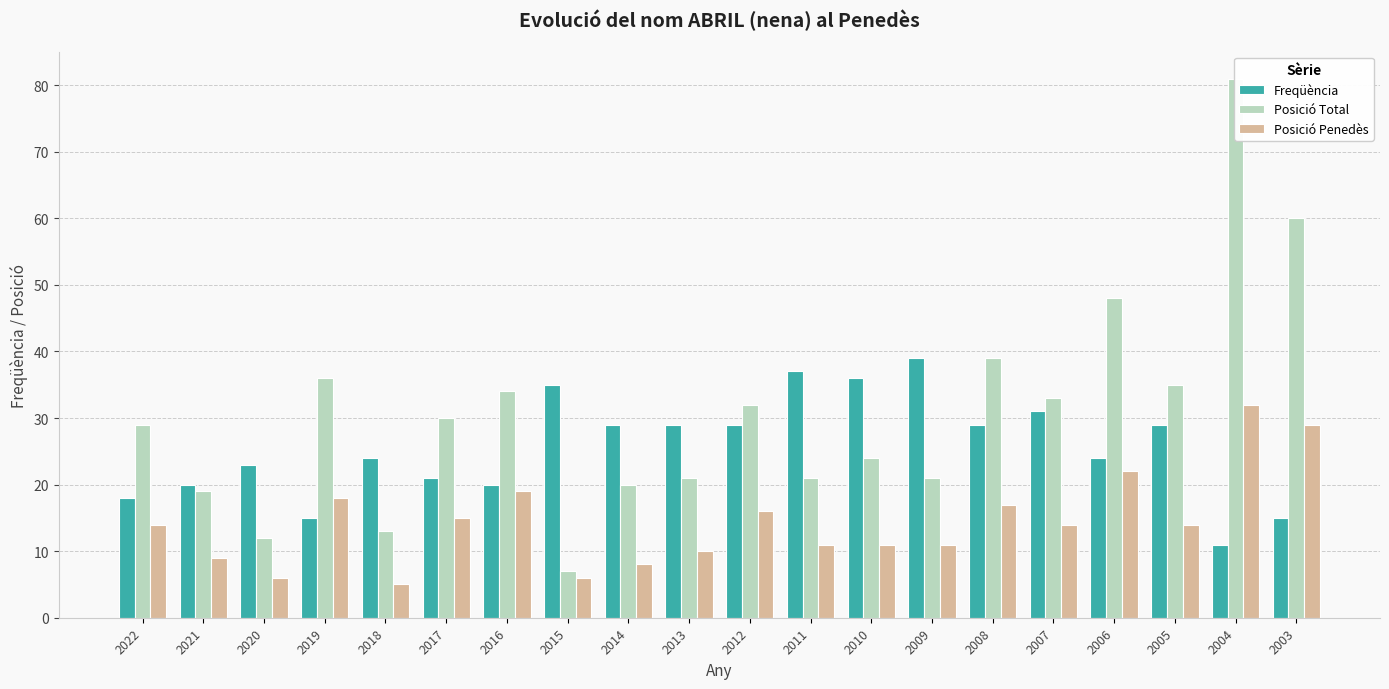

True or false: Posició Penedès has a value of 9 at 2021.

True